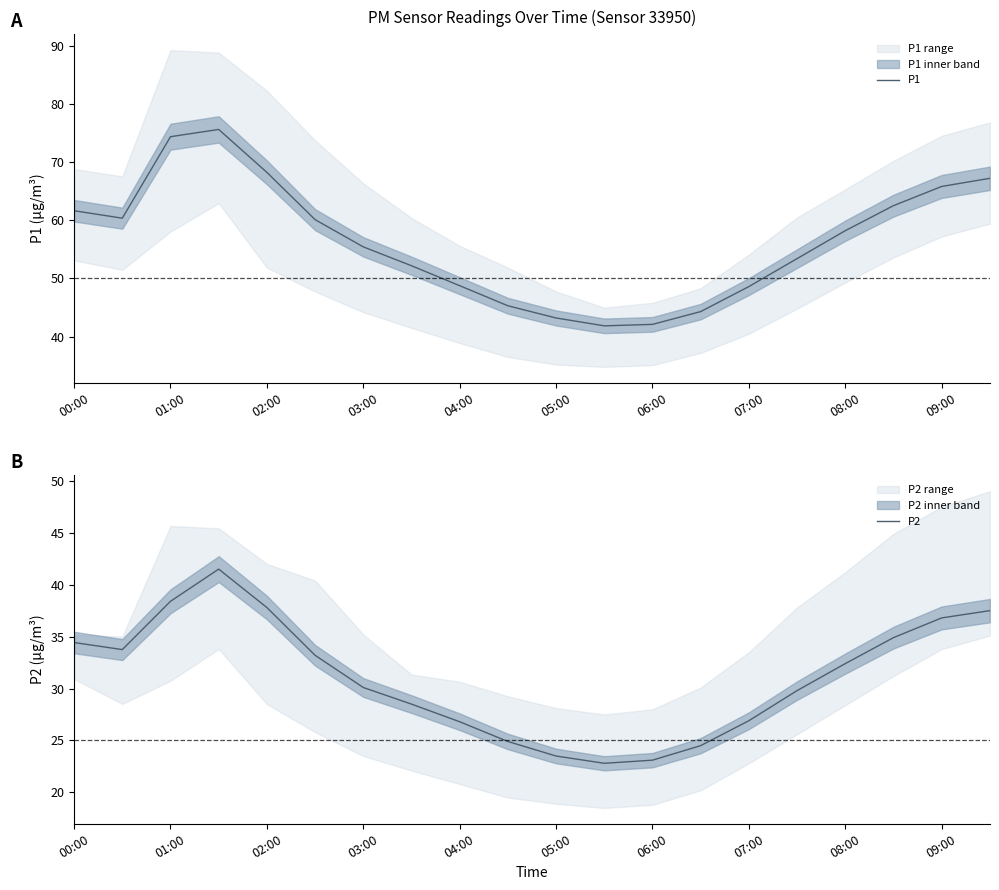

Does the chart display data point markers on the line(s)?

No